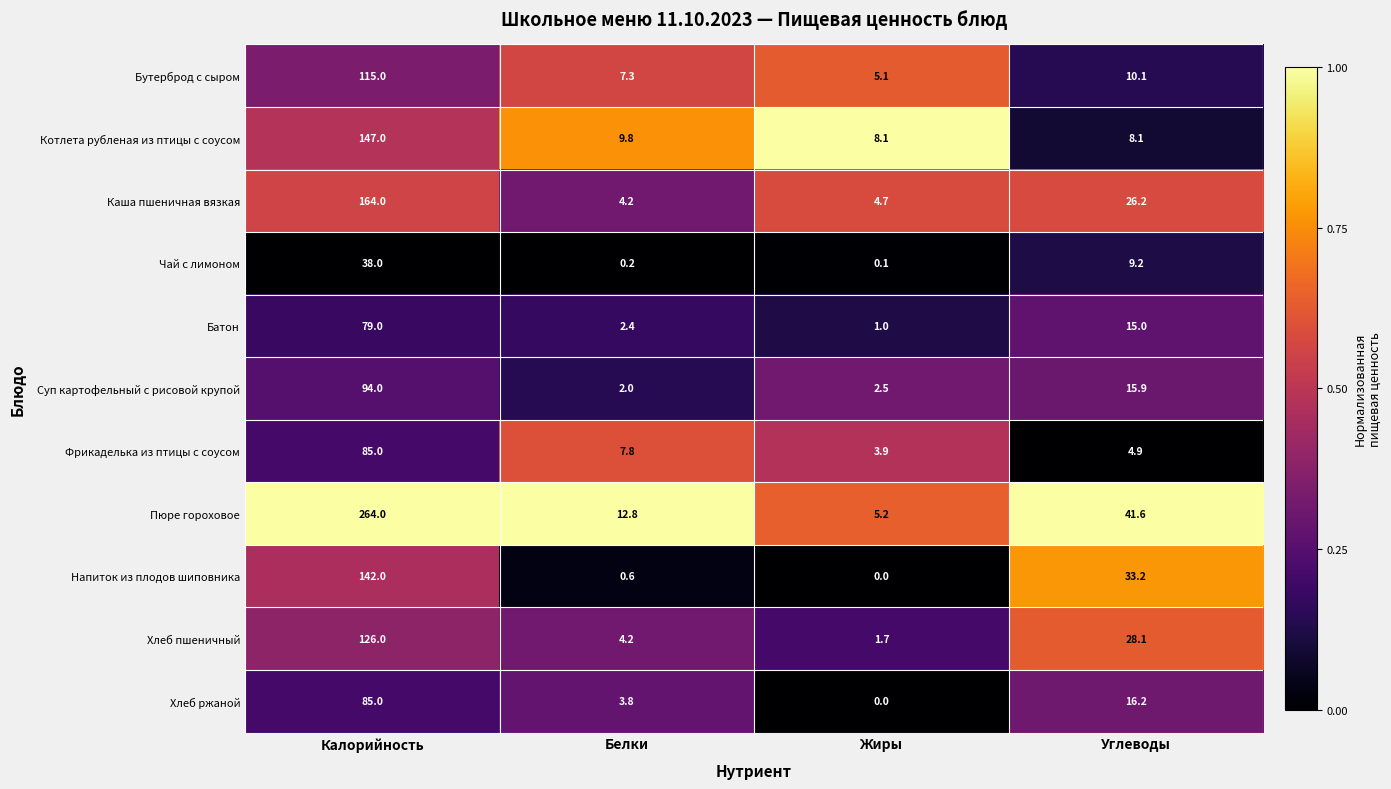

How many series are shown in this chart?

11